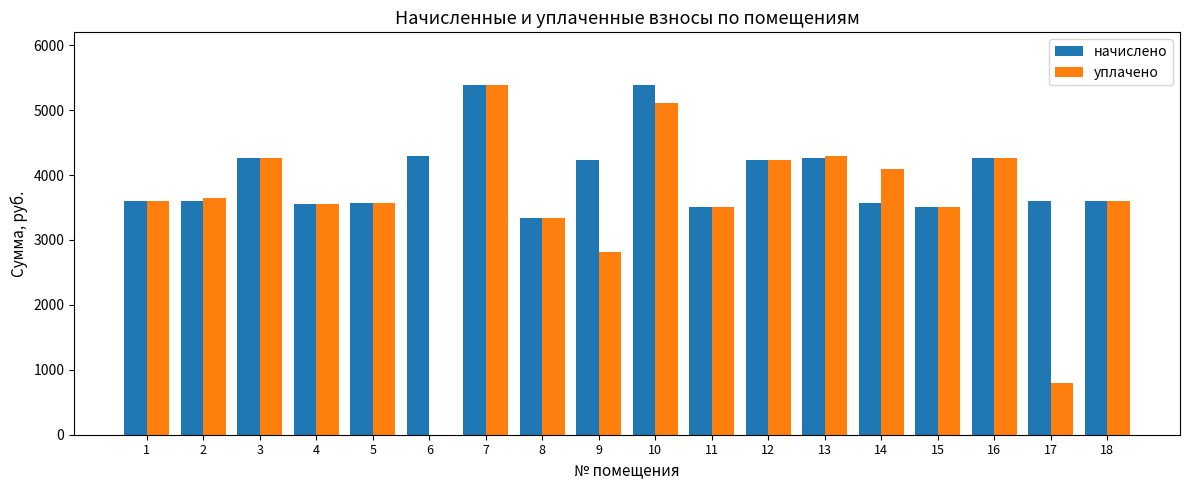

What is the sum of the уплачено values at 8 and 13?

7634.4